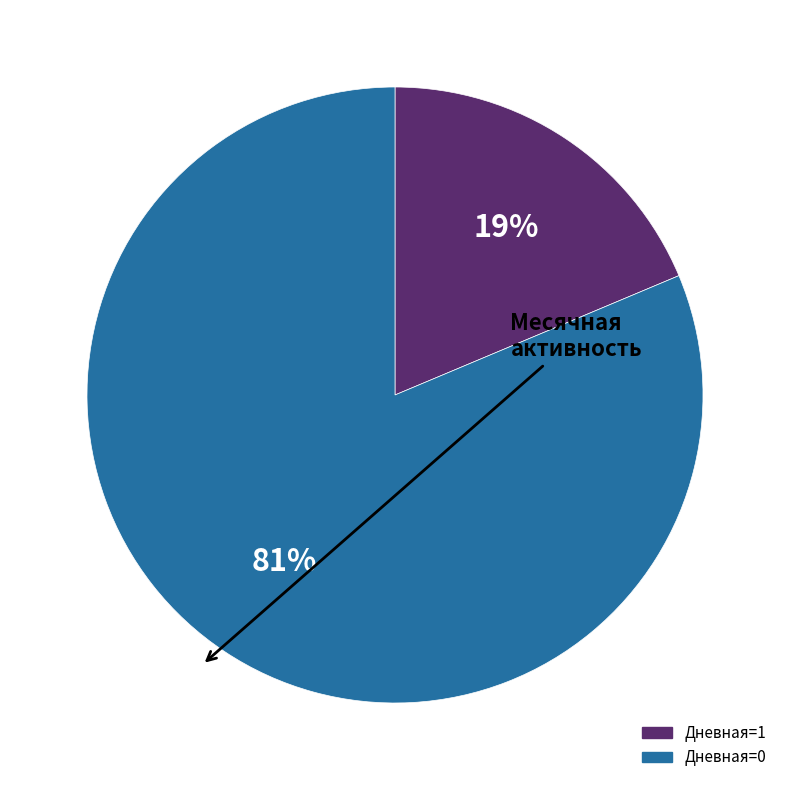

To the nearest percent, what is the average slice percentage?

50%